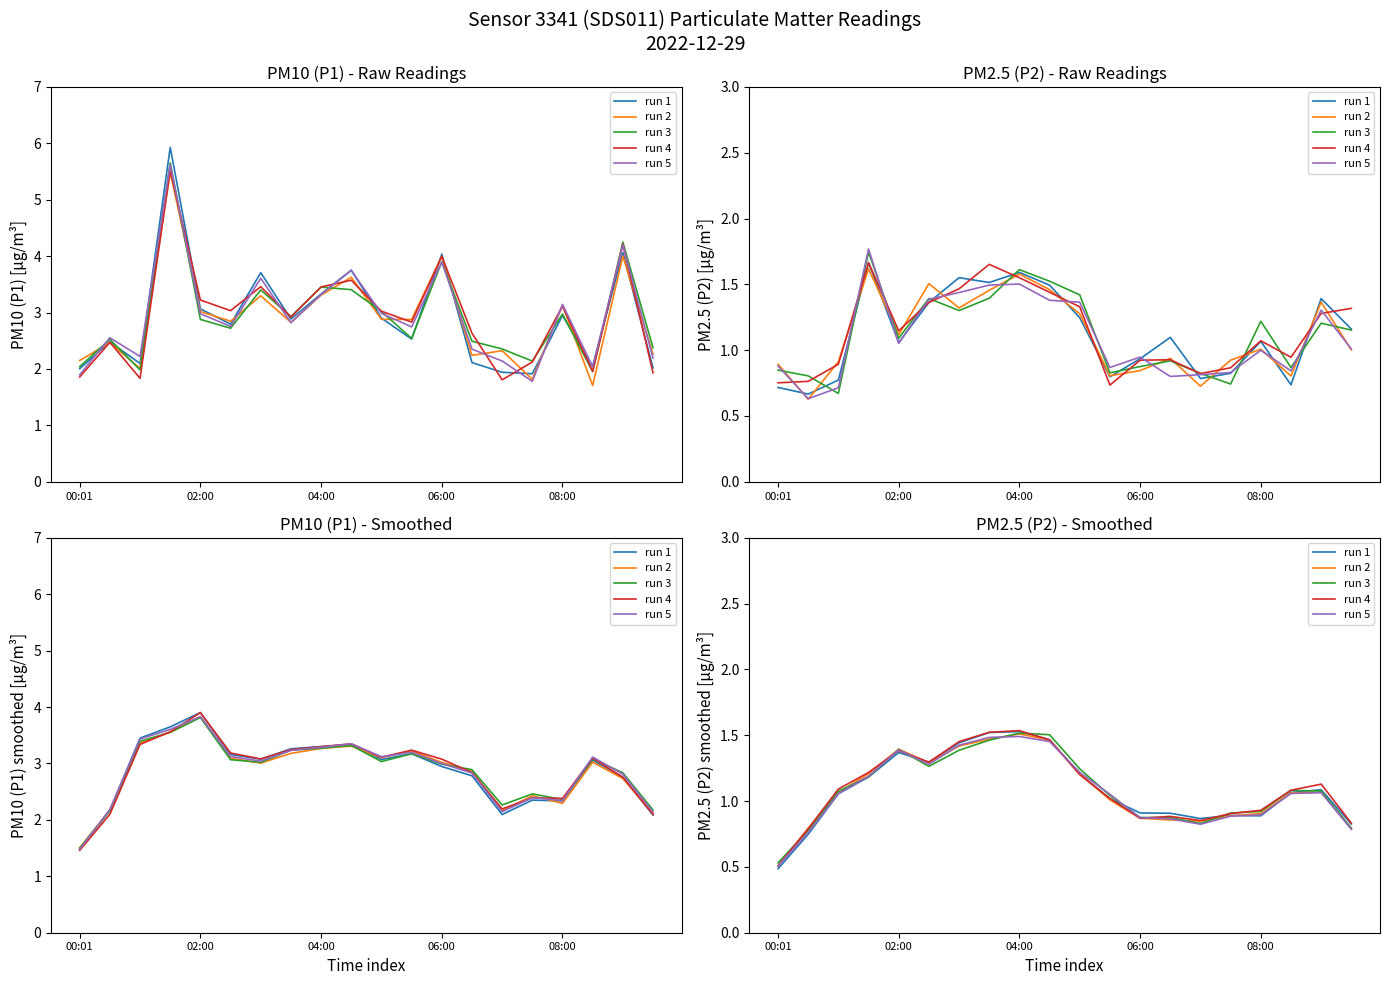

What is the average value of the run 5 series?

1.1